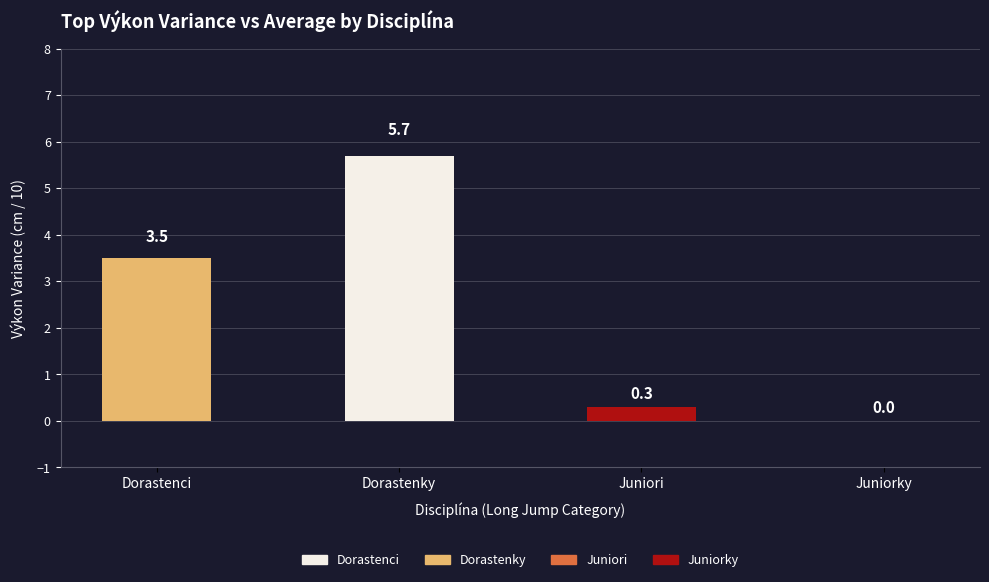

Between Dorastenci and Dorastenky, which is larger?

Dorastenky